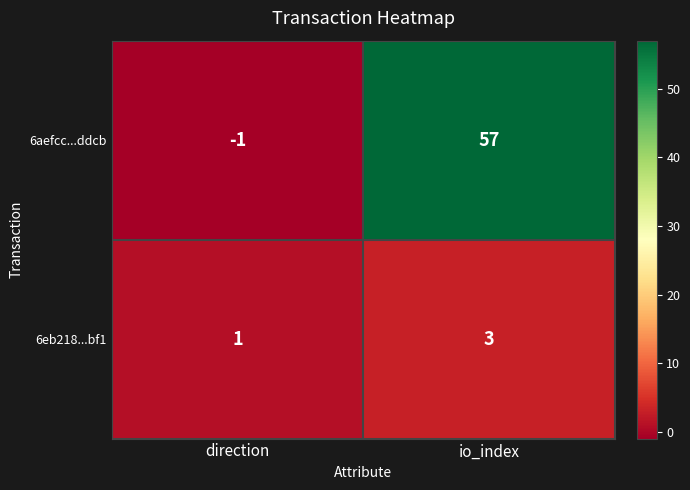

What is the smallest value displayed?

-1